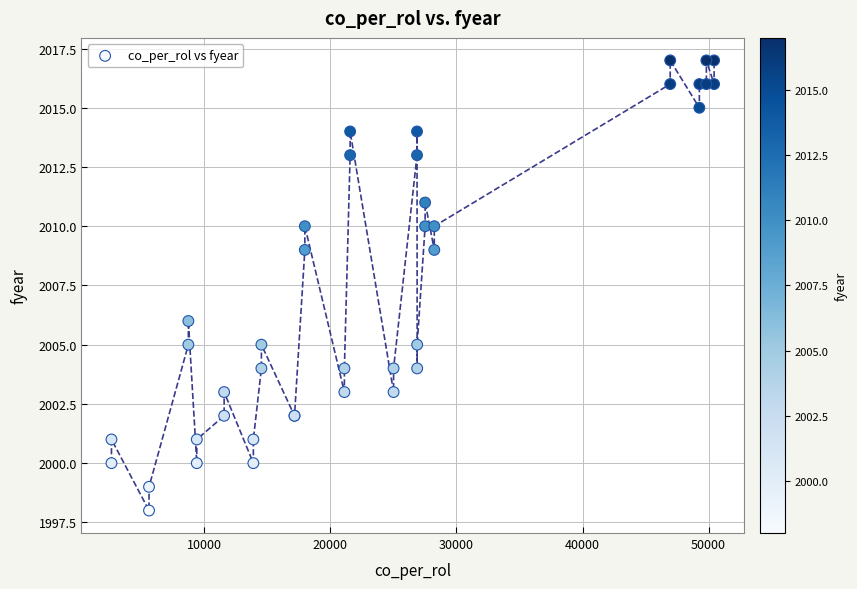

What Y value in the scatter plot is closest to 2007?

2006